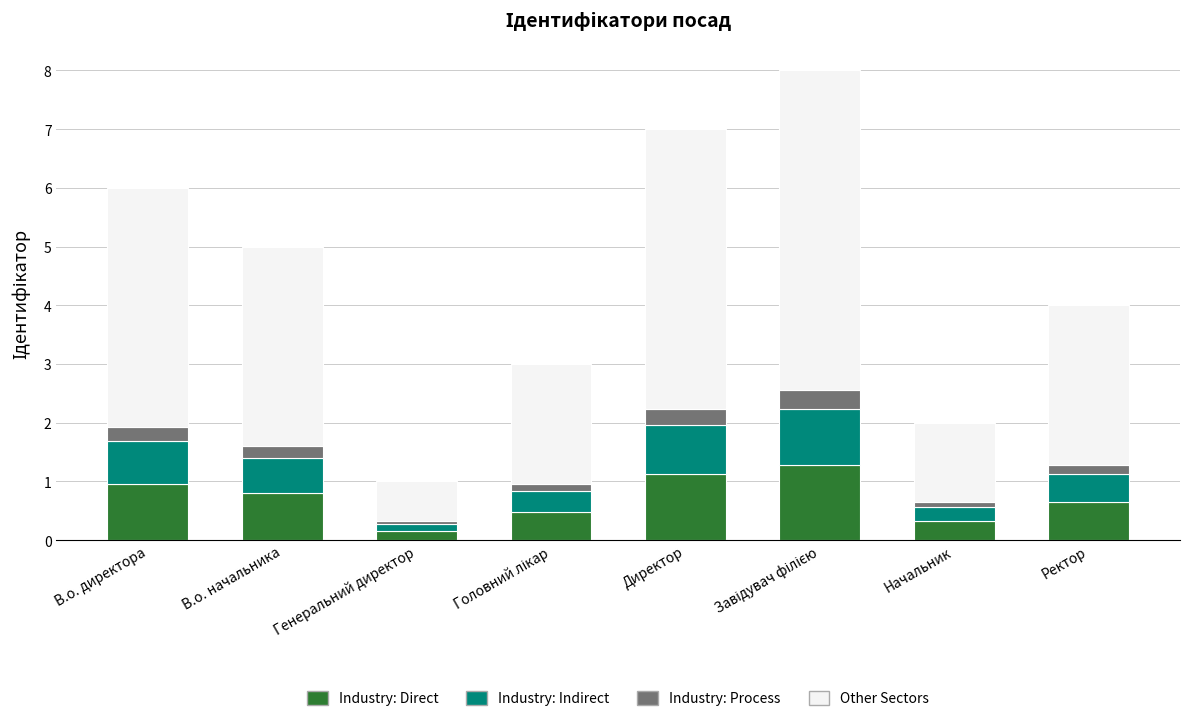

What is the difference between the maximum and minimum values in the Industry: Direct series?

1.1